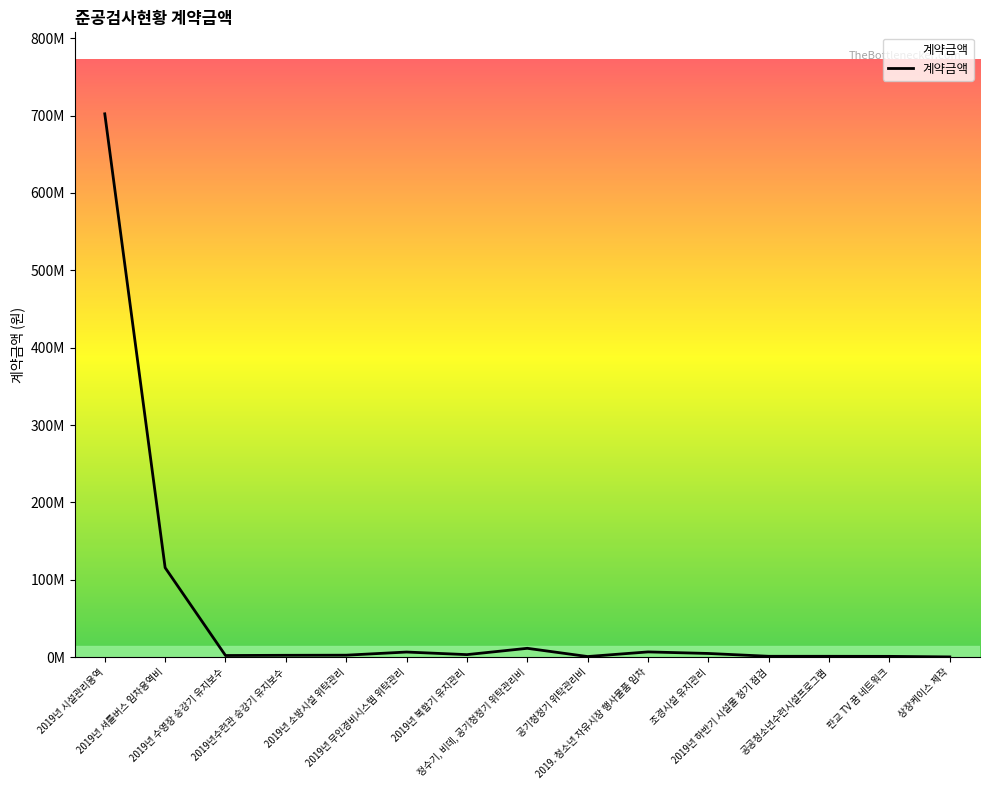

Does the chart display data point markers on the line(s)?

No